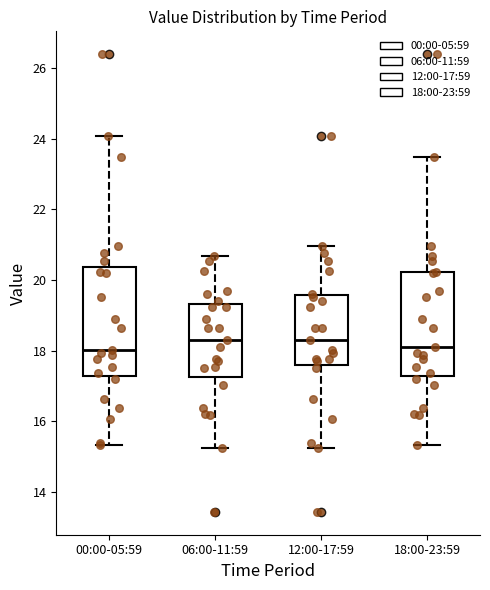

Reading left to right, read every box against the y-axis: the position of its median line, the range the box covers, and the ends of its whiskers. The values are not printed on the chart, so give them approximately, as read against the axis.

00:00-05:59: median 18.0, box 17.2 to 20.4, whiskers 15.4 to 24.0
06:00-11:59: median 18.4, box 17.2 to 19.4, whiskers 15.2 to 20.6
12:00-17:59: median 18.4, box 17.6 to 19.6, whiskers 15.2 to 21.0
18:00-23:59: median 18.2, box 17.2 to 20.2, whiskers 15.4 to 23.6